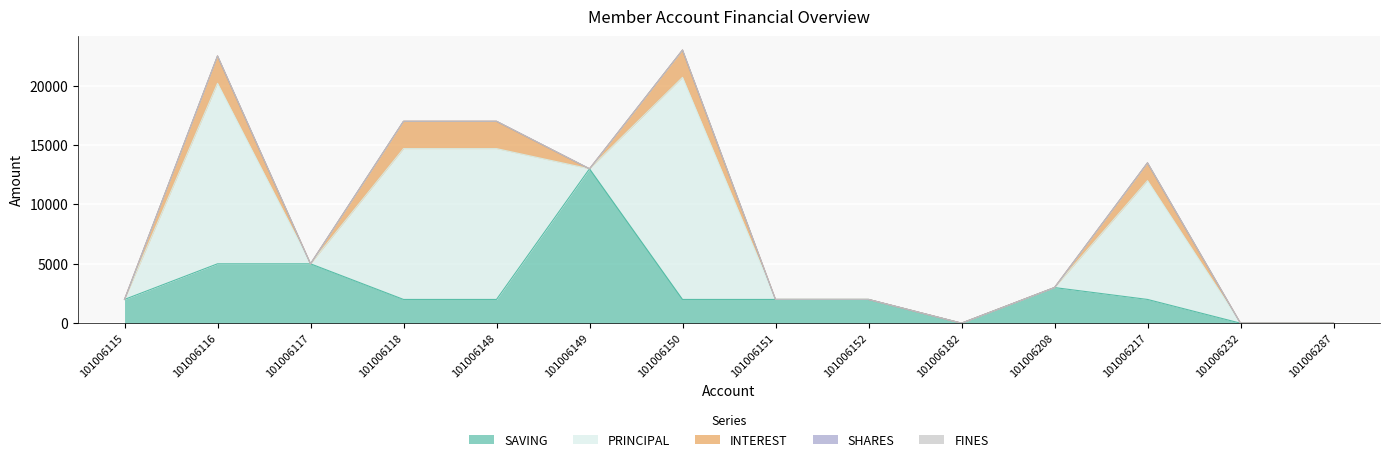

What is the spread (max minus min) of values at 101006152?

2000